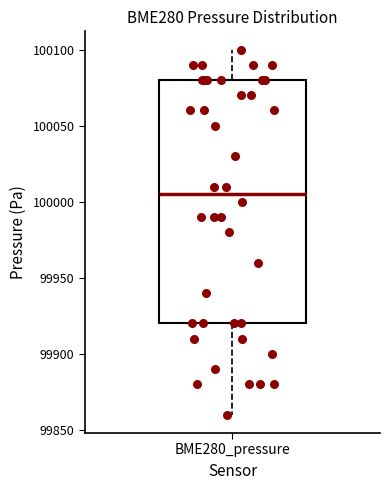

Where is the lower edge of the box for BME280_pressure on the y-axis? The values are not printed on the chart, so give them approximately, as read against the axis.

99920